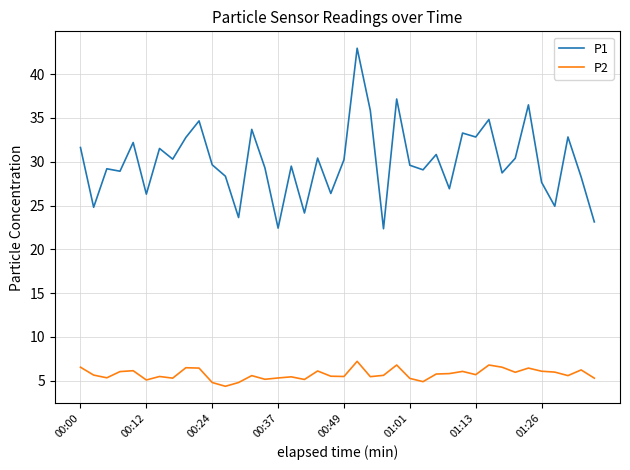

What is the difference between the maximum and minimum values in the P1 series?

20.6